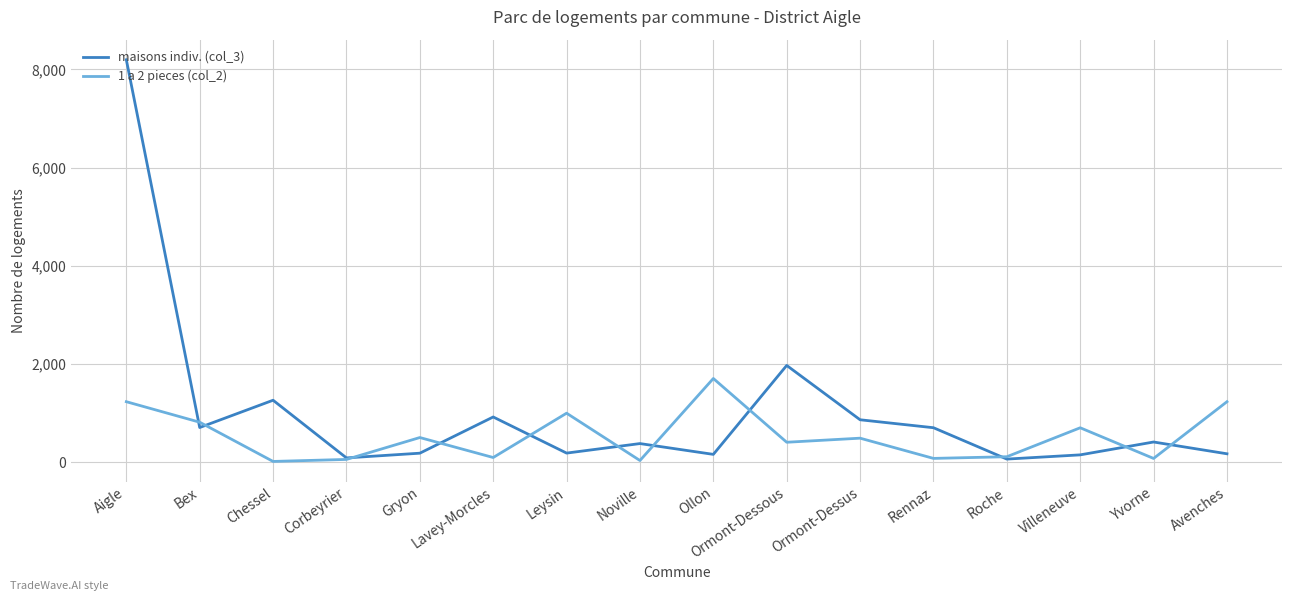

What is the spread (max minus min) of values at Ormont-Dessous?

1565